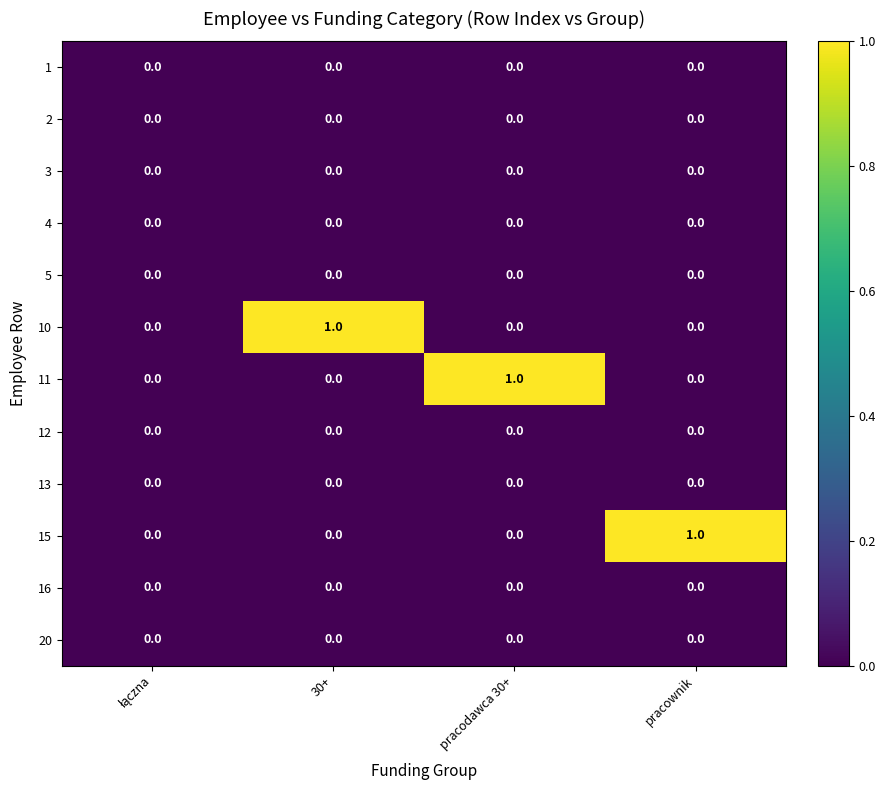

What is the spread (max minus min) of values at 30+?

1